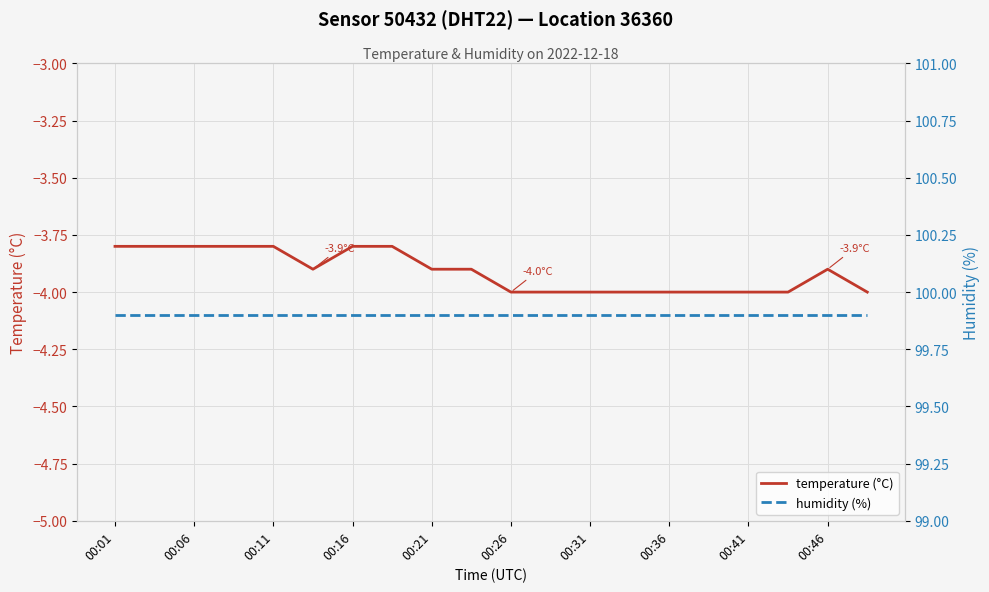

True or false: humidity (%) and temperature (°C) intersect in this chart.

False